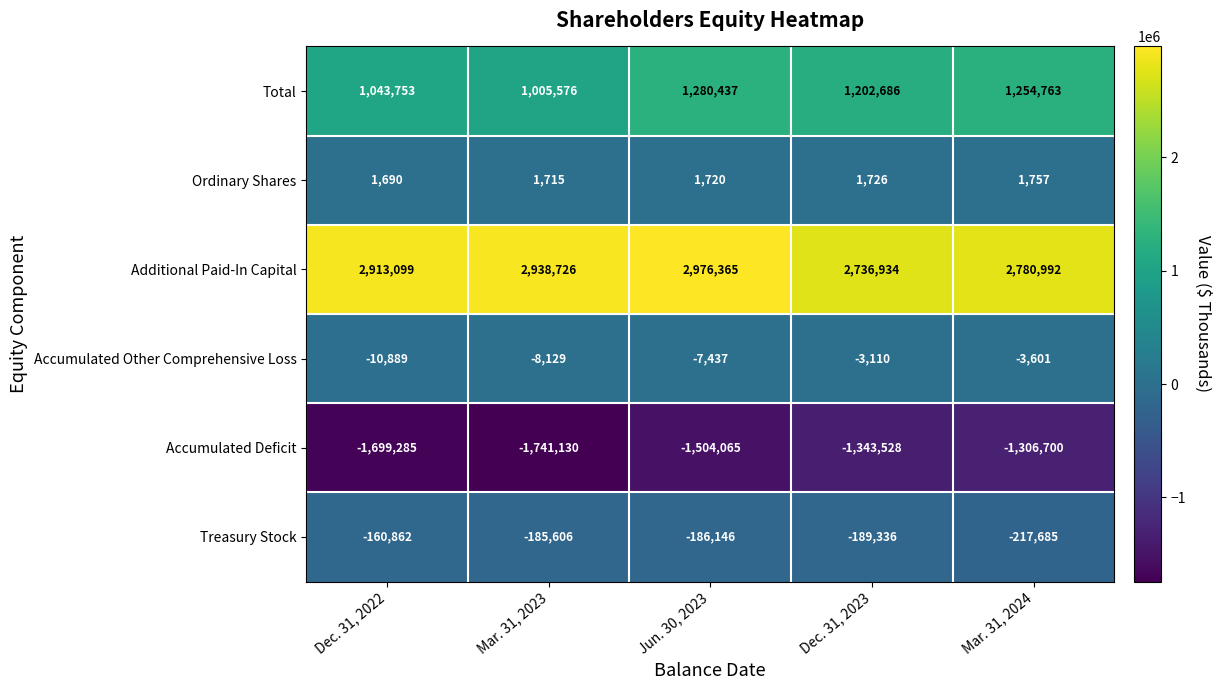

The value of Accumulated Other Comprehensive Loss at Jun. 30, 2023 is -7437. True or false?

True